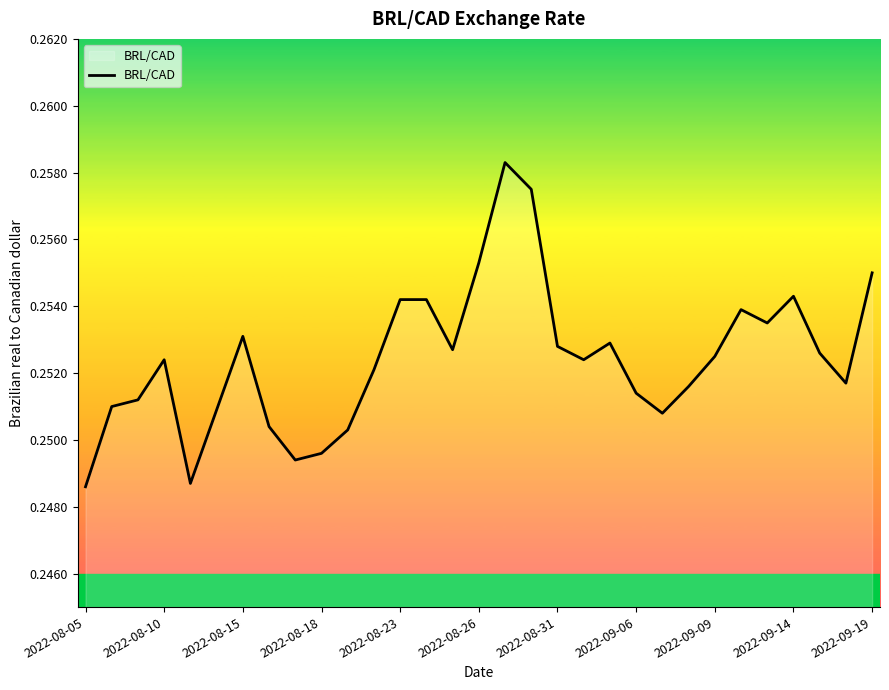

Does the chart have visible grid lines?

No